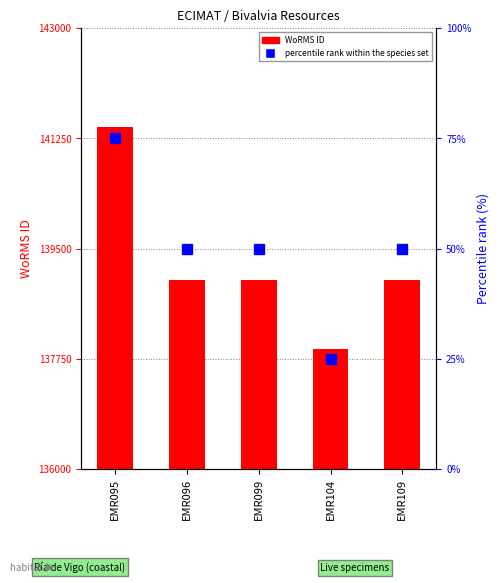

What is the value of the WoRMS ID bar at the 4th from the left?

137906